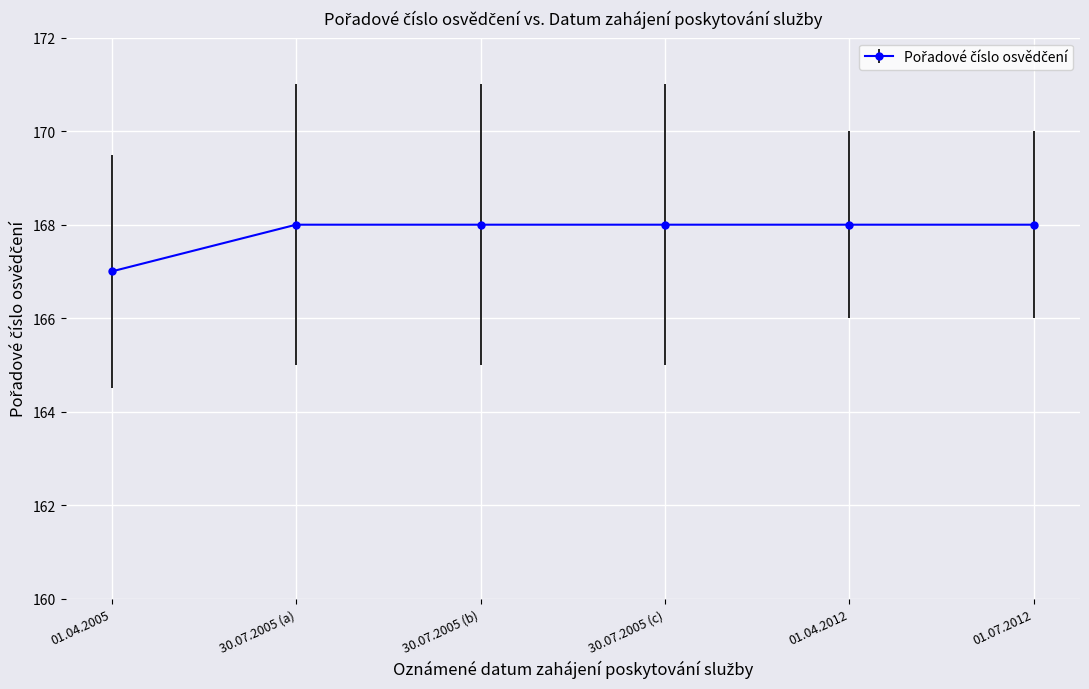

Reading left to right, list all the values displayed in this chart.

01.04.2005=167	30.07.2005 (a)=168	30.07.2005 (b)=168	30.07.2005 (c)=168	01.04.2012=168	01.07.2012=168